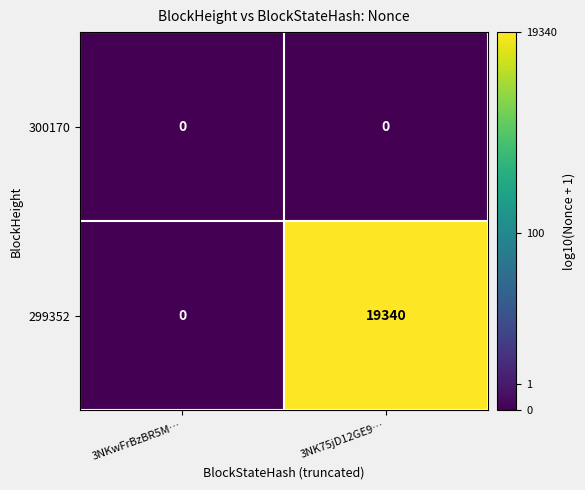

Which category has the lowest value in the 299352 series?

3NKwFrBzBR5M…